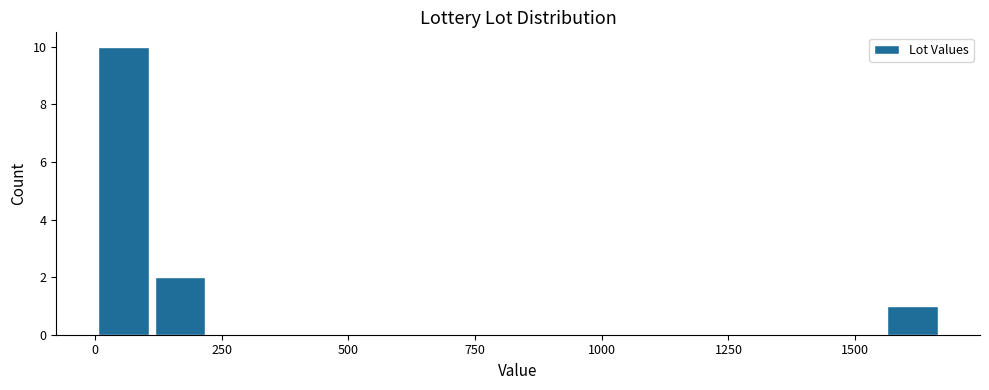

Read against the x-axis, roughly where is the centre of the tallest bar?

50